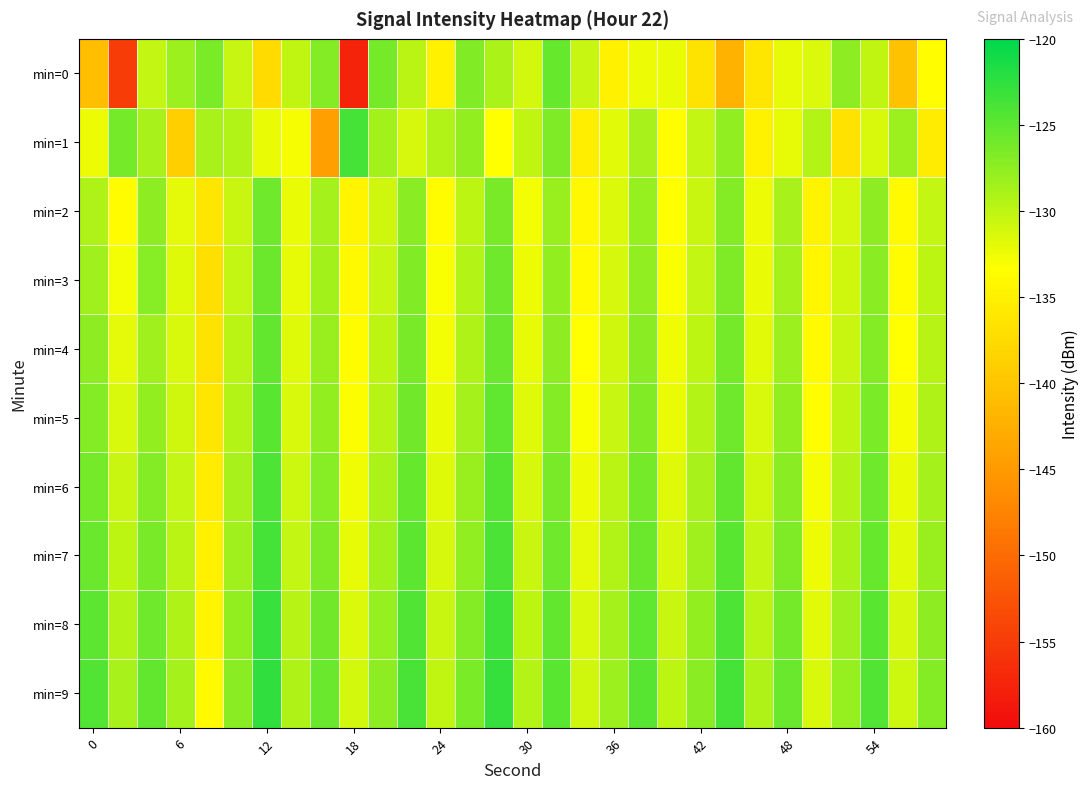

At which category is the sum across all series the highest?

14